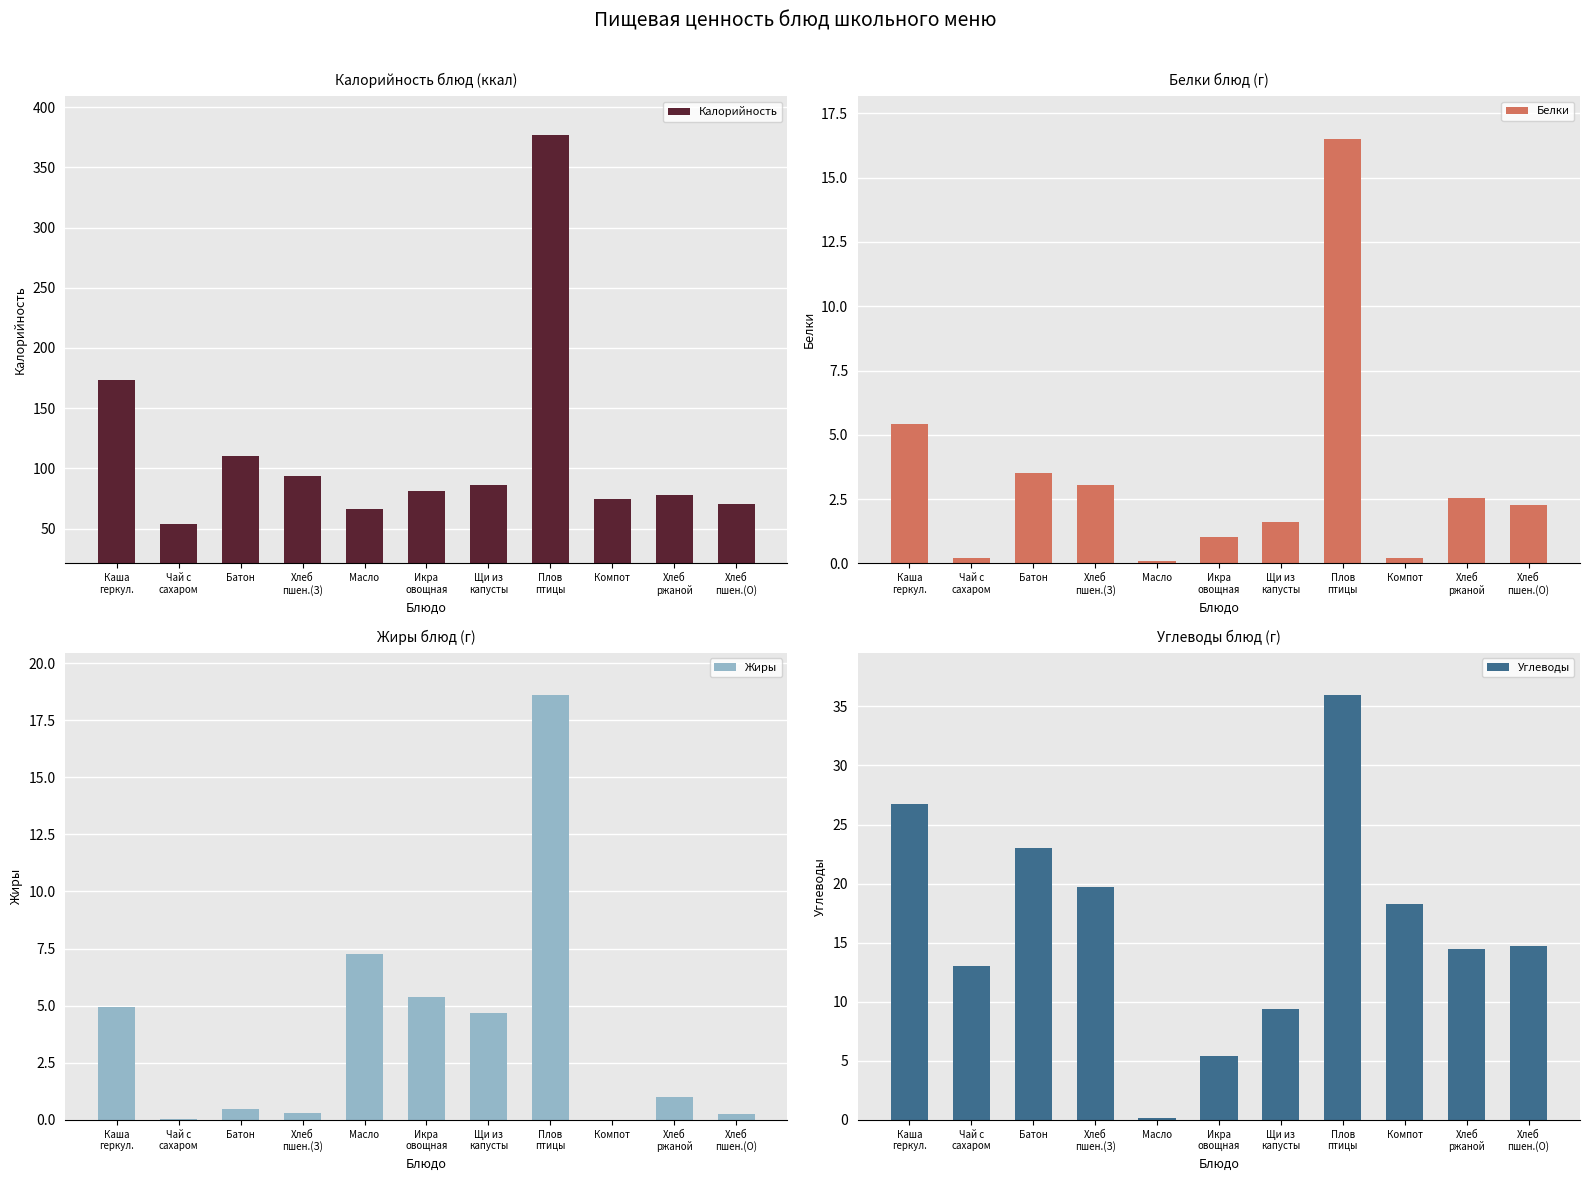

What is the label of the 4th bar from the right?

Плов
птицы